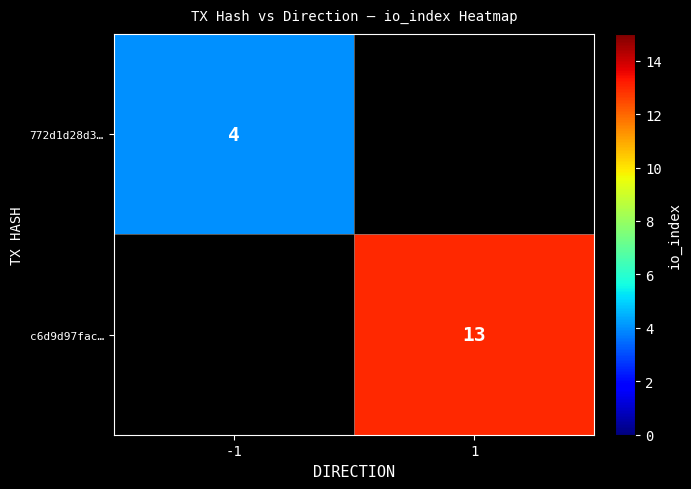

Is it true that 772d1d28d3… equals 6 at -1?

False